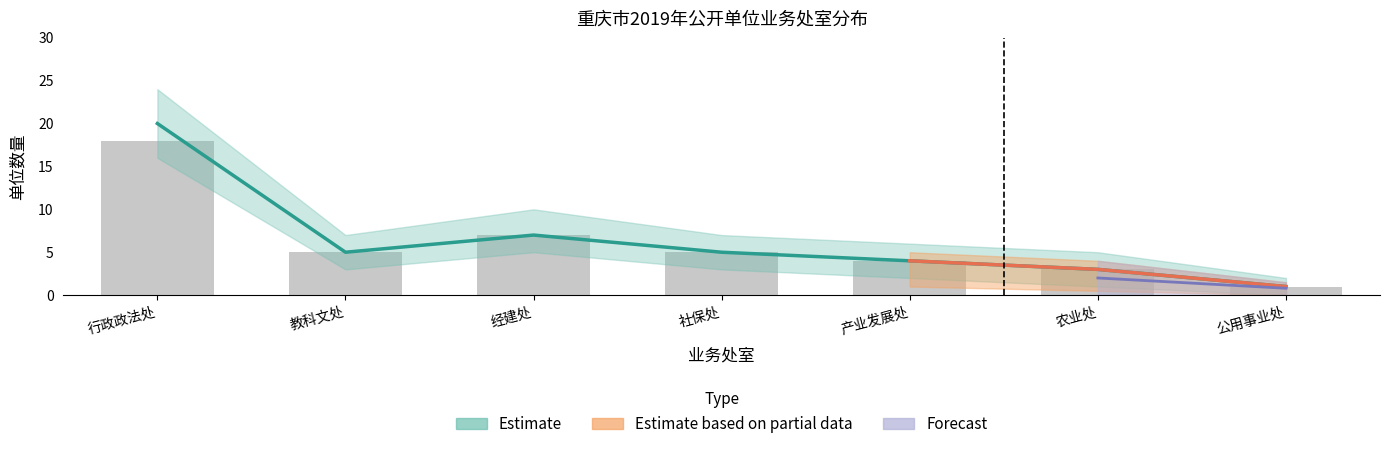

What is the sum of all 一级单位数量 values?

45